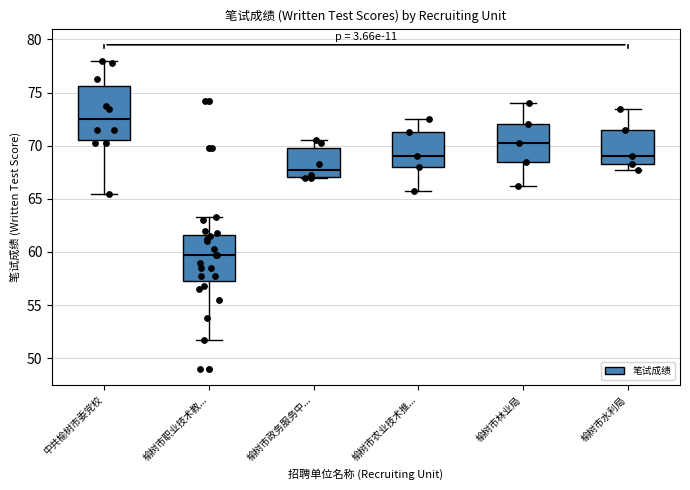

Where does the median line of the box for 中共榆树市委党校 sit on the y-axis? The values are not printed on the chart, so give them approximately, as read against the axis.

72.5